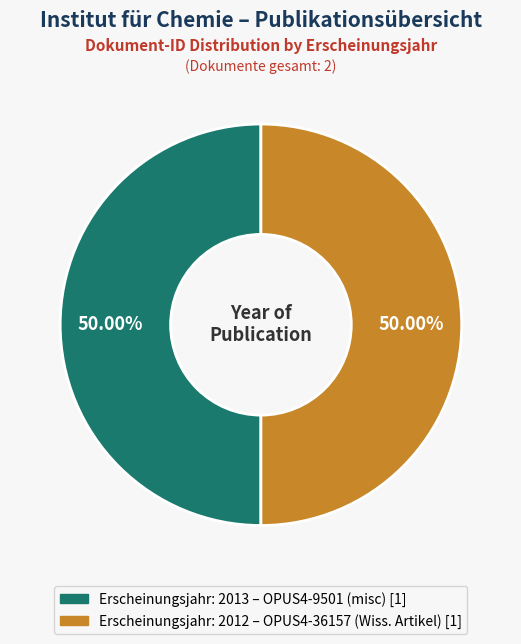

Does any single category account for the majority?

Yes